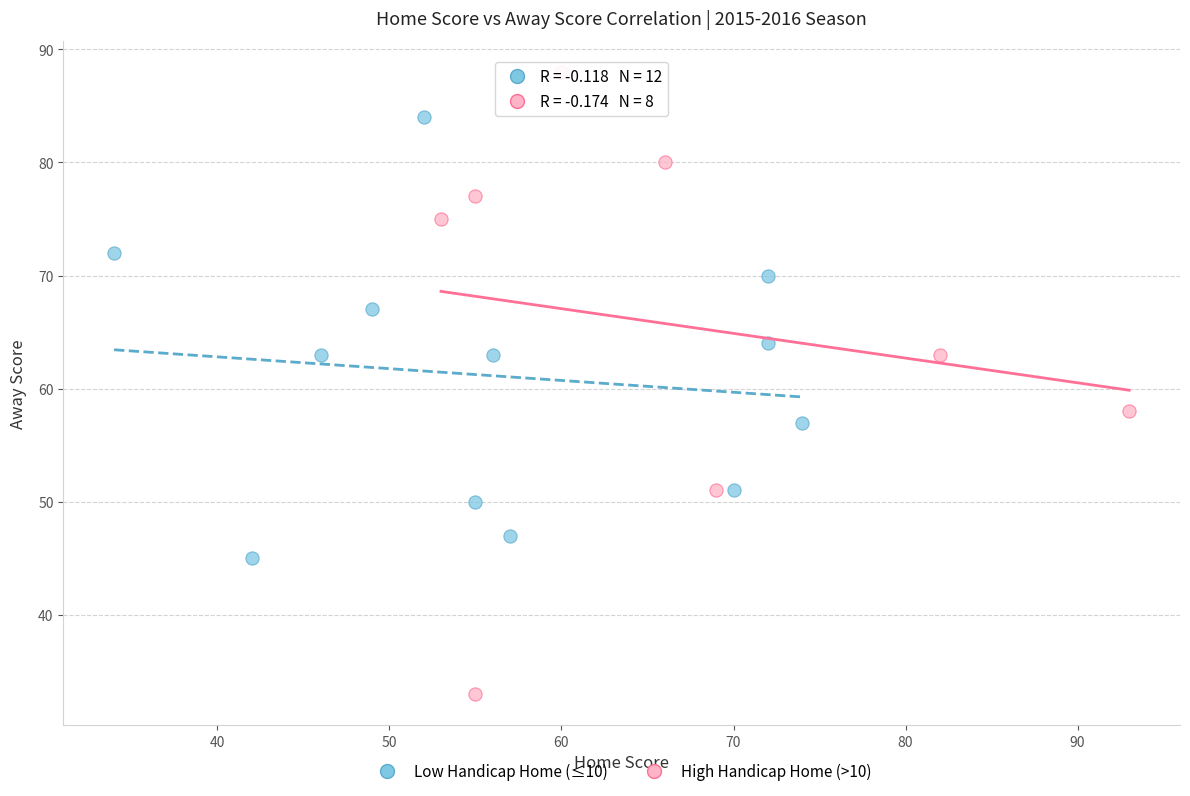

Which series has the largest Y range (max minus min)?

High Handicap Home (>10)